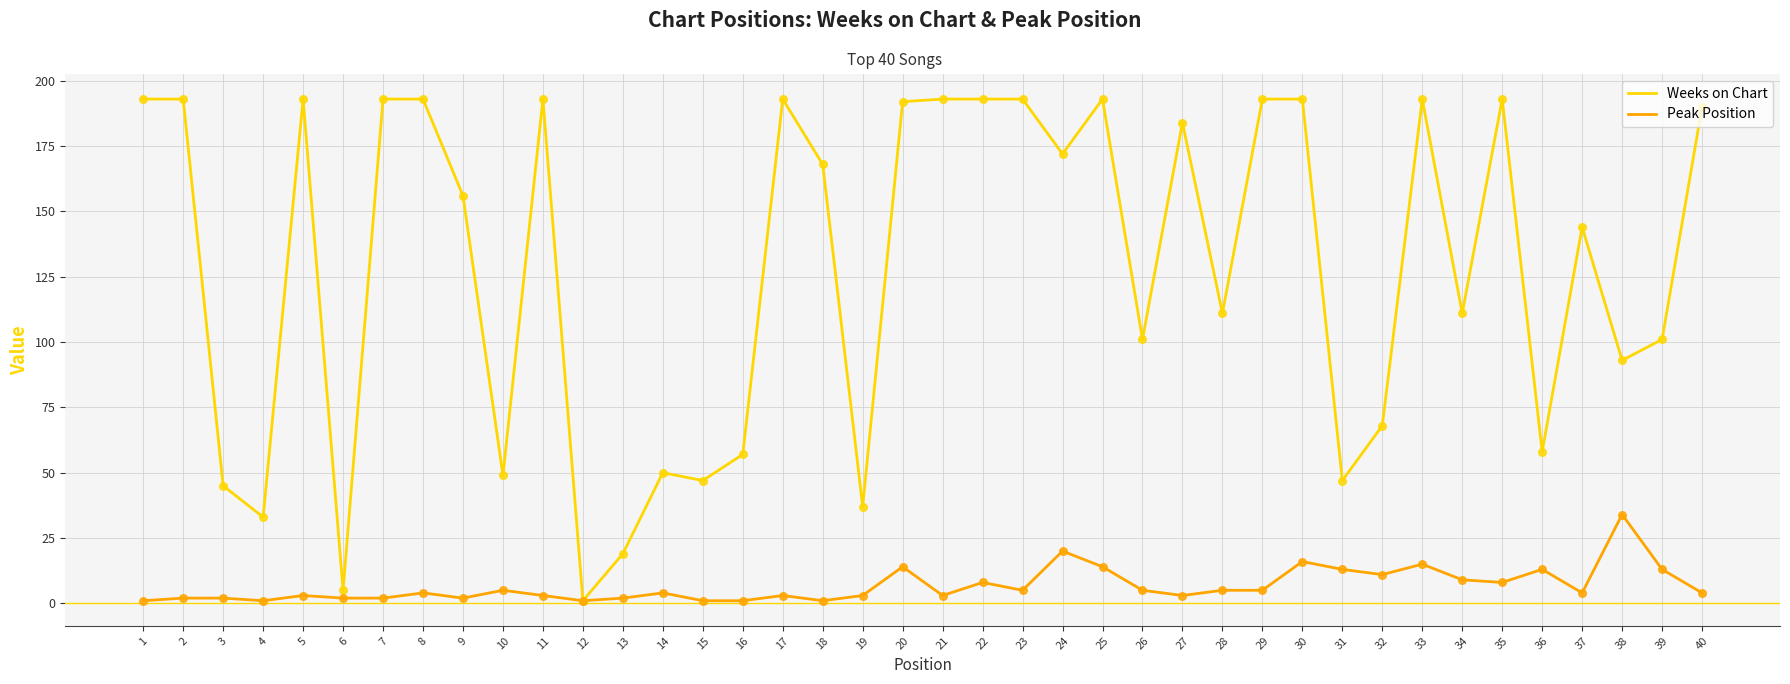

What is the total value across all series at 1?

194